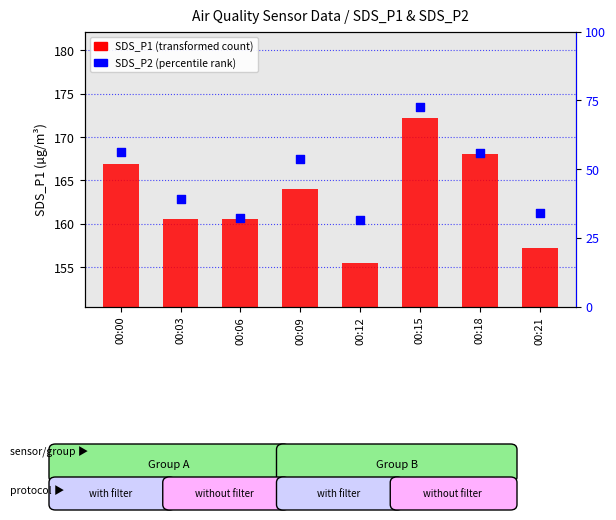

What is the ratio of the value at 00:18 to the value at 00:00?

1.0